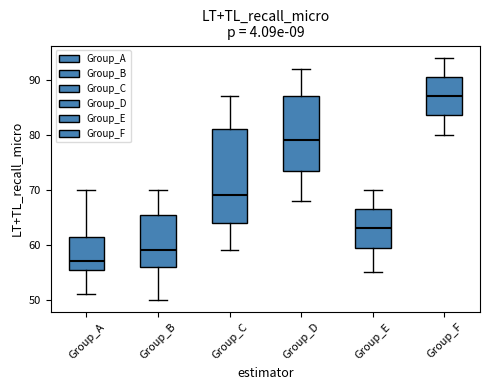

Which box's median line is the highest?

Group_F